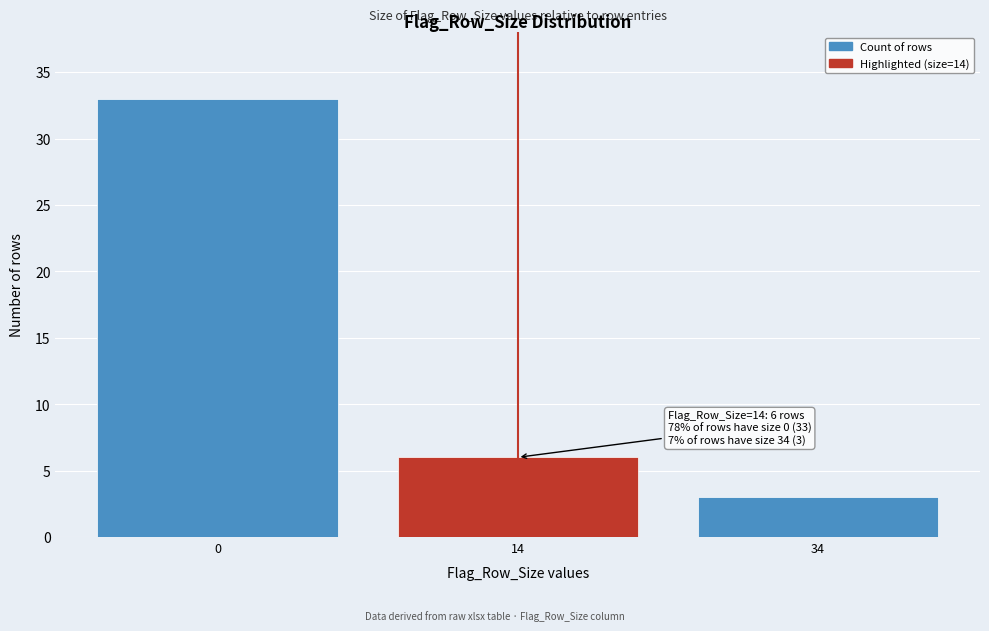

Reading right to left, extract all data points from this chart.

3	6	33